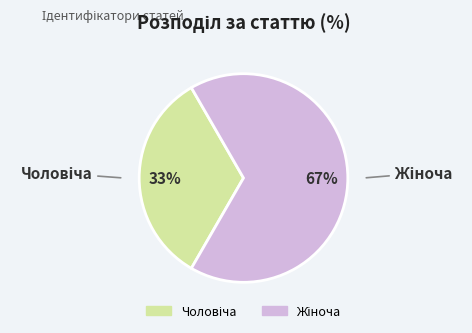

Does any single category account for the majority?

Yes